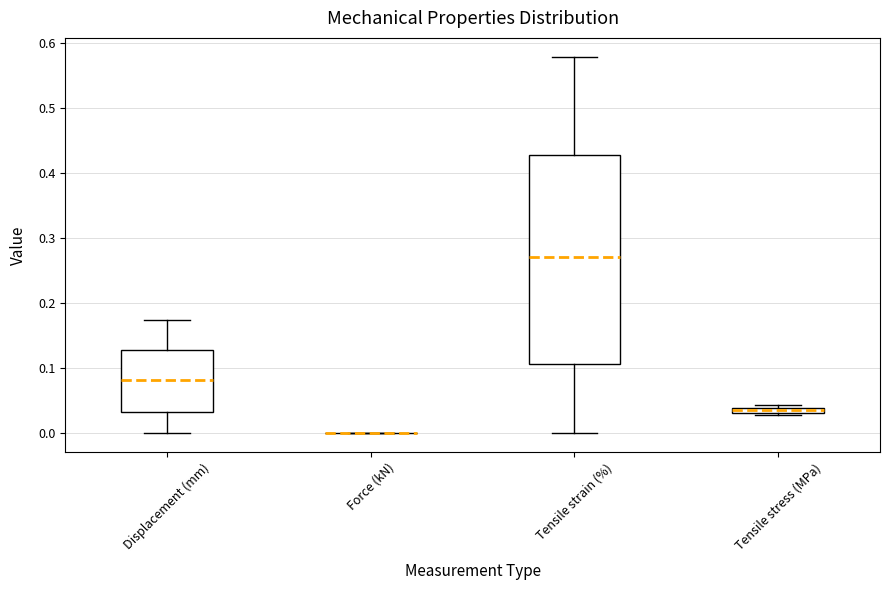

Which box is the tallest, from its lower edge to its upper edge?

Tensile strain (%)